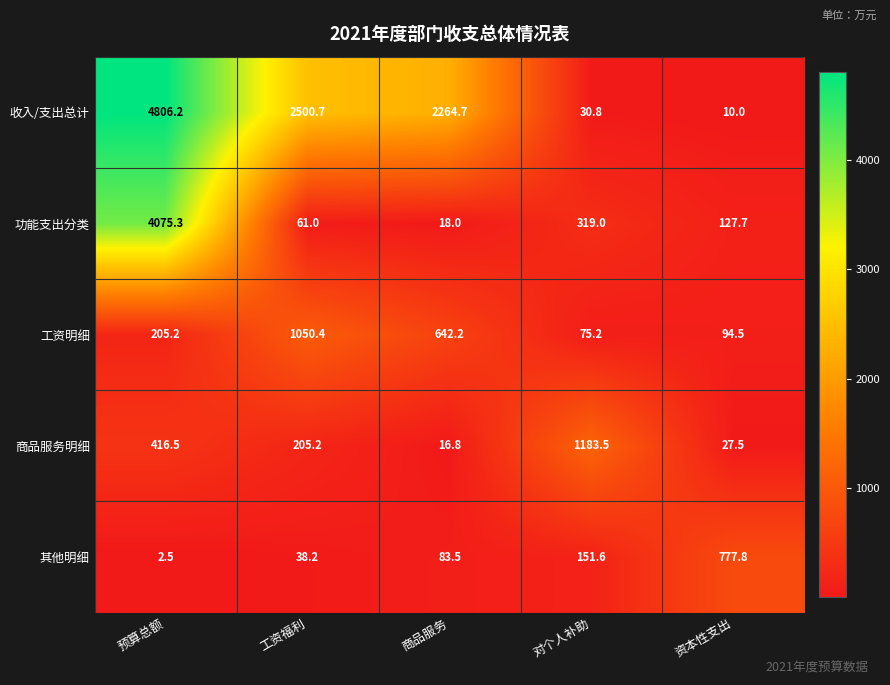

At 商品服务, list the series in order from largest to smallest.

收入/支出总计, 工资明细, 其他明细, 功能支出分类, 商品服务明细